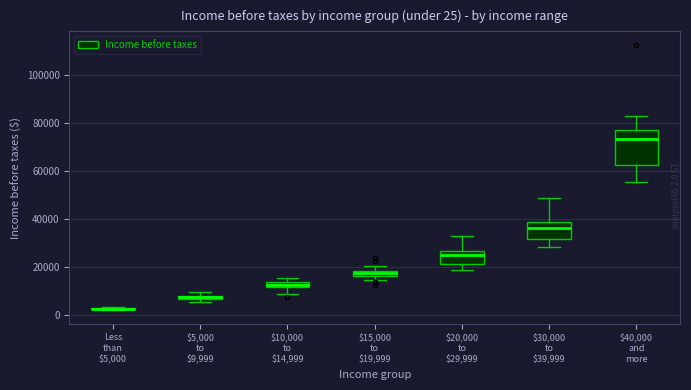

Comparing the boxes themselves (not the whiskers), which one is the tallest?

$40,000 and more